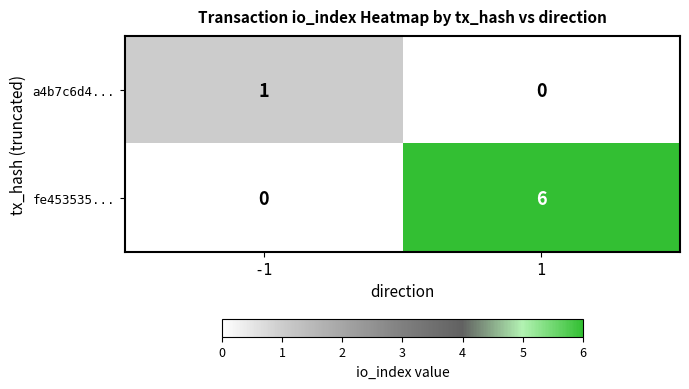

Is the value of a4b7c6d4... at -1 greater than the value of fe453535... at 1?

No